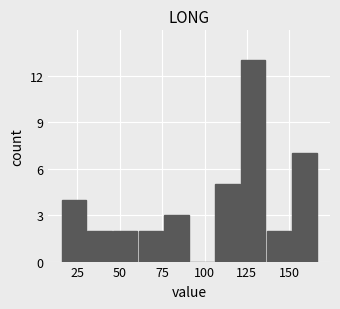

Around what value on the x-axis is the tallest bar? Give the approximate position of its centre, as read against the axis.

130